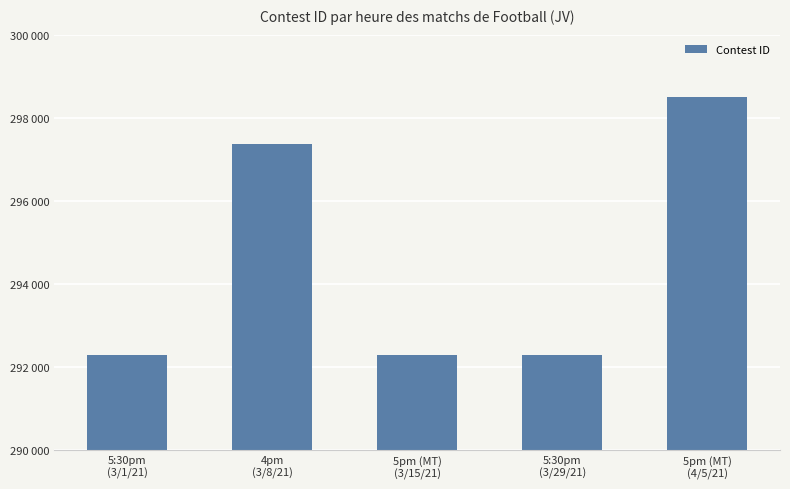

What is the change in value from 5pm (MT)
(3/15/21) to 5pm (MT)
(4/5/21)?

+6215